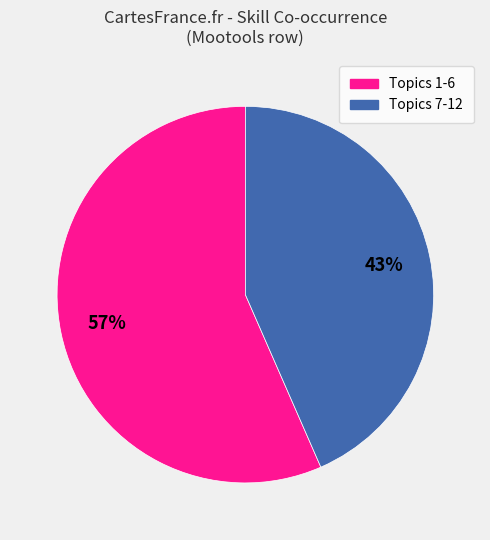

To the nearest percent, what is the average slice percentage?

50%